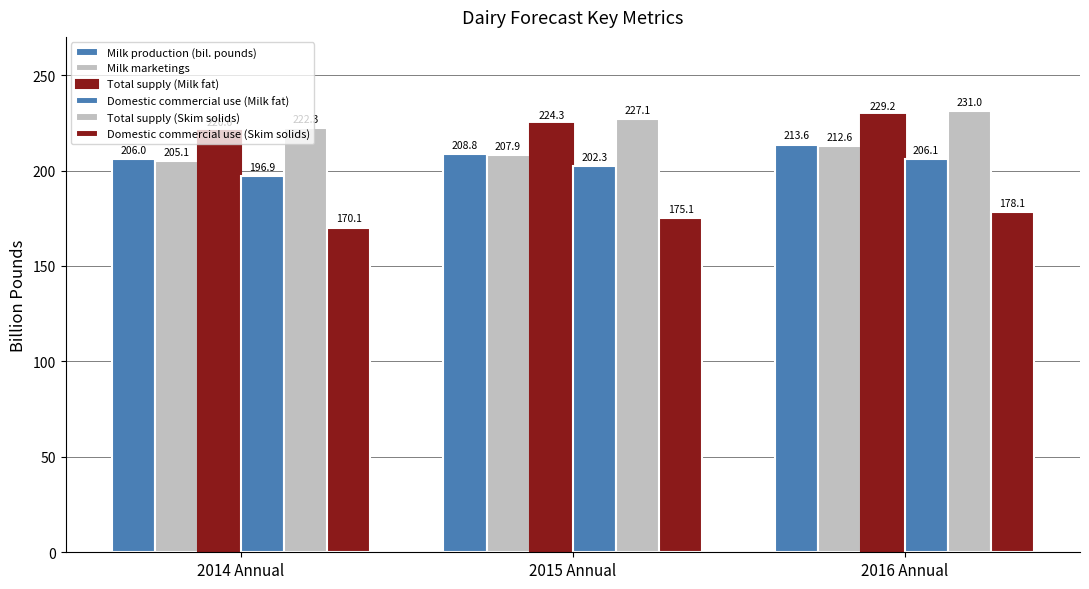

Between 2015 Annual and 2016 Annual, which series saw the biggest shift?

Total supply (Milk fat)